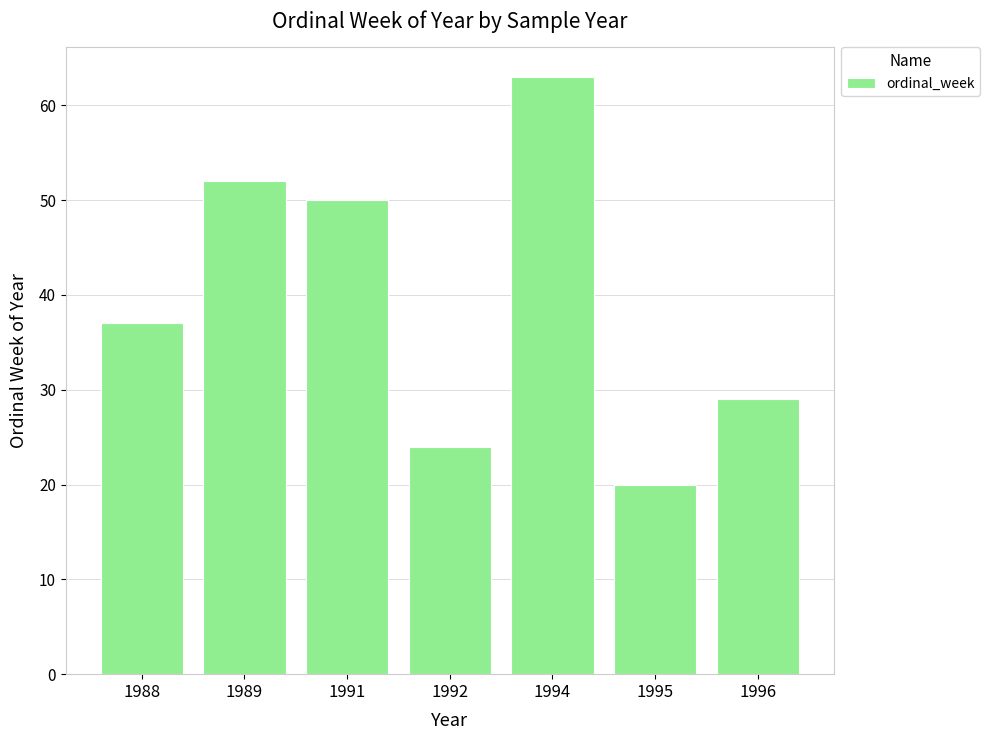

Reading right to left, transcribe all the data shown in this chart.

29	20	63	24	50	52	37